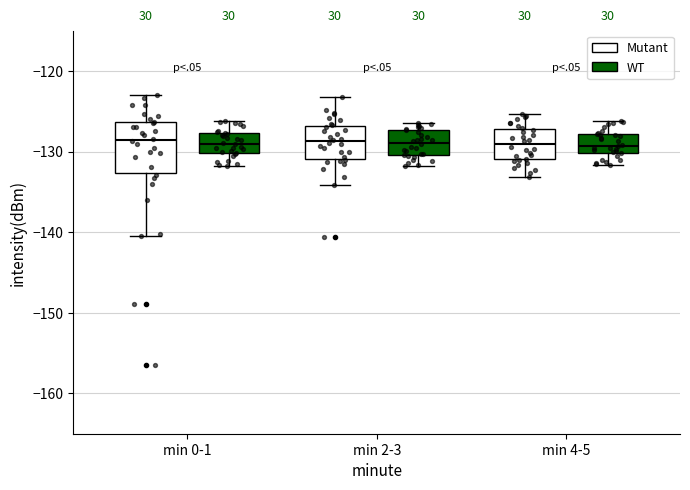

Where is the lower edge of the box for min 2-3 (WT) on the y-axis? The values are not printed on the chart, so give them approximately, as read against the axis.

-130